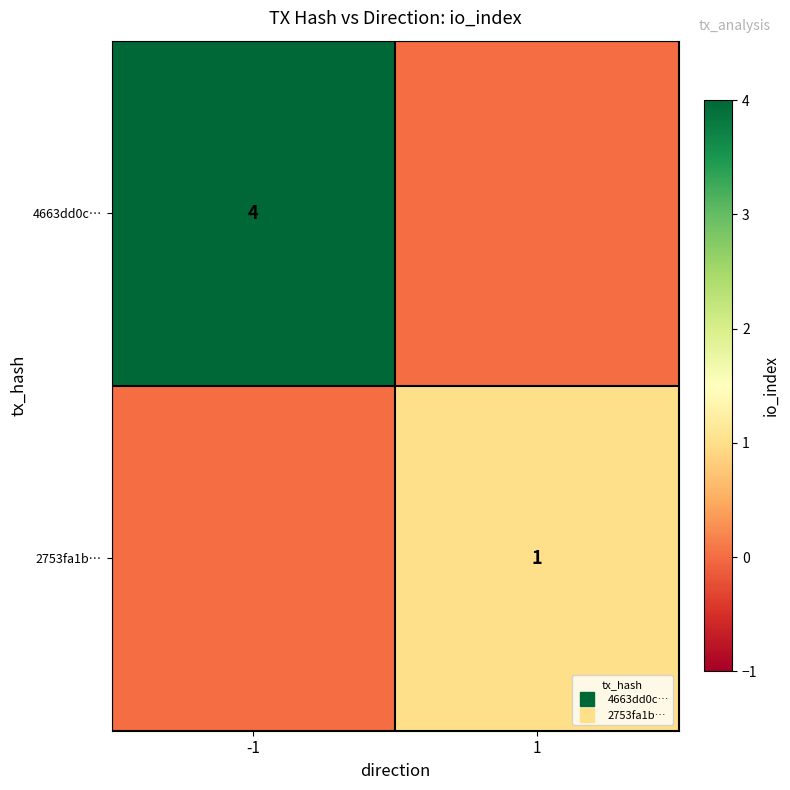

What is the total value across all series at 1?

1